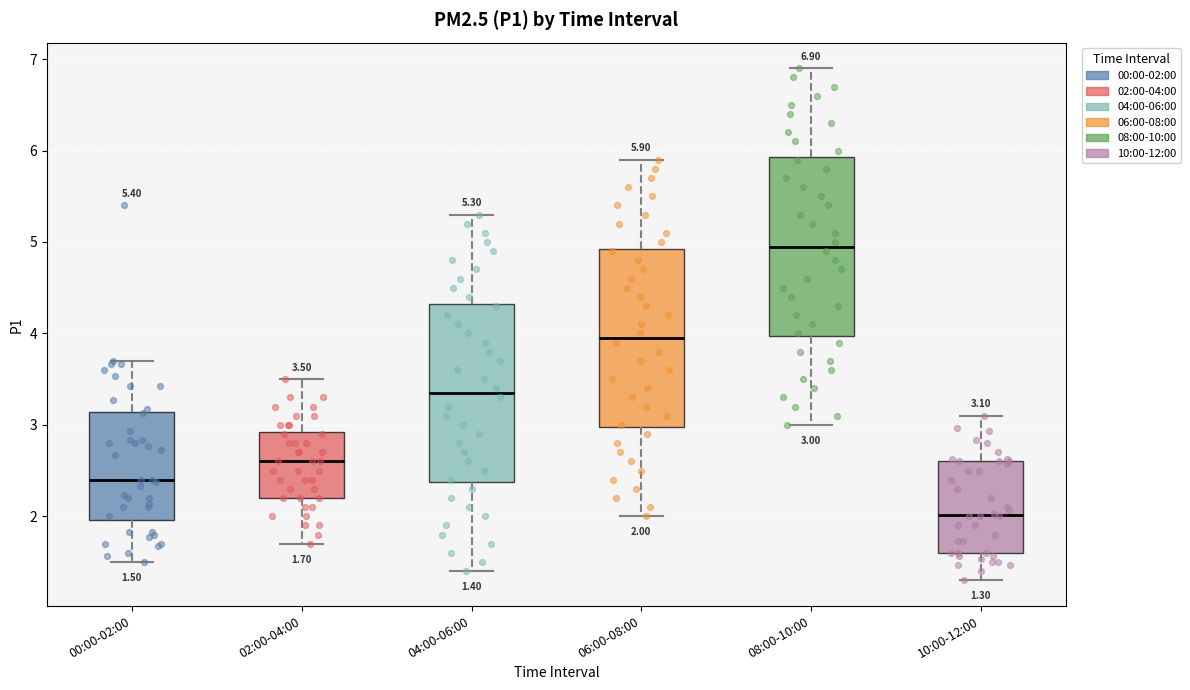

Which box's median line is the lowest?

10:00-12:00